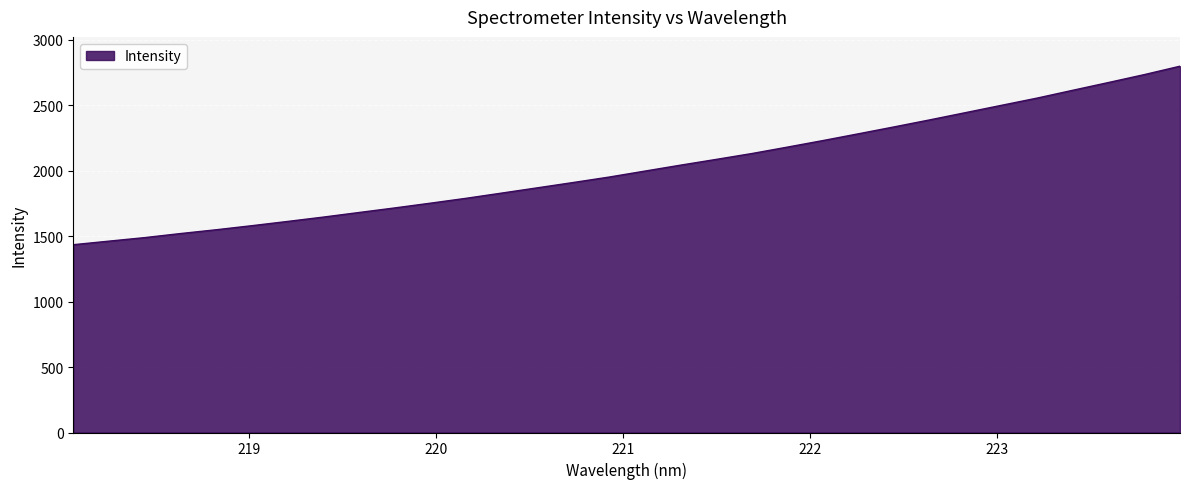

What is the smallest value displayed?

1433.6